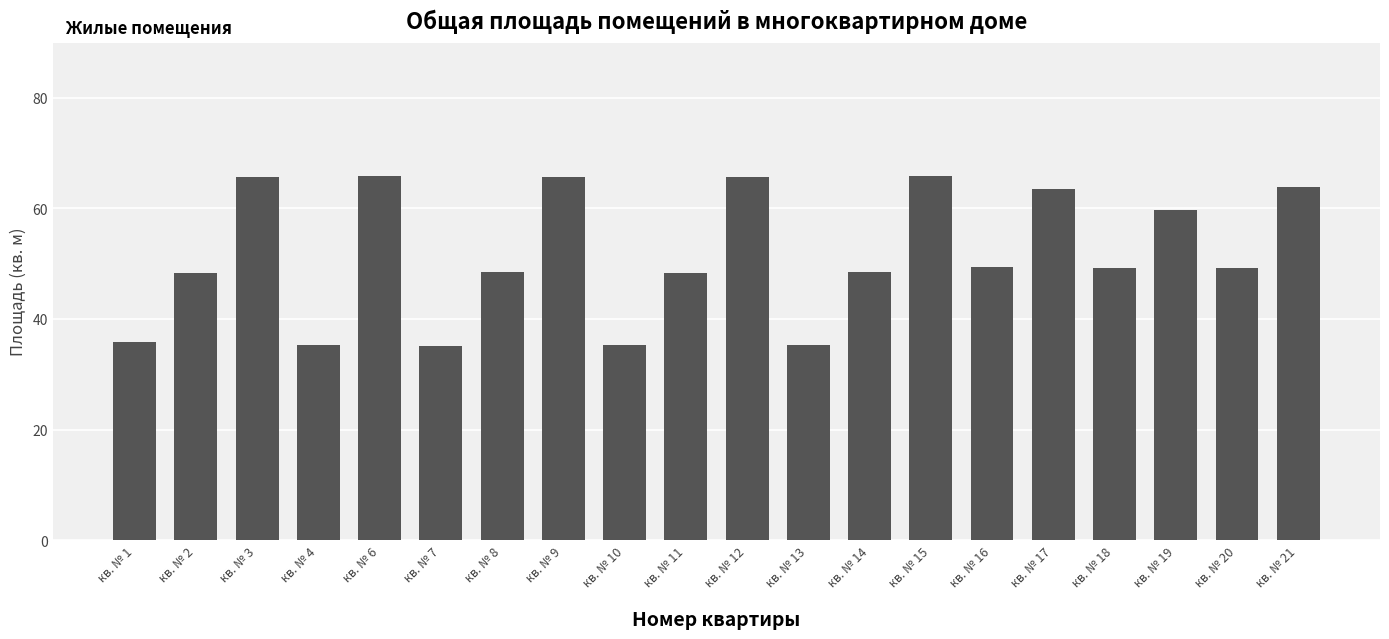

The chart shows a value of 113.6 at кв. № 12. True or false?

False